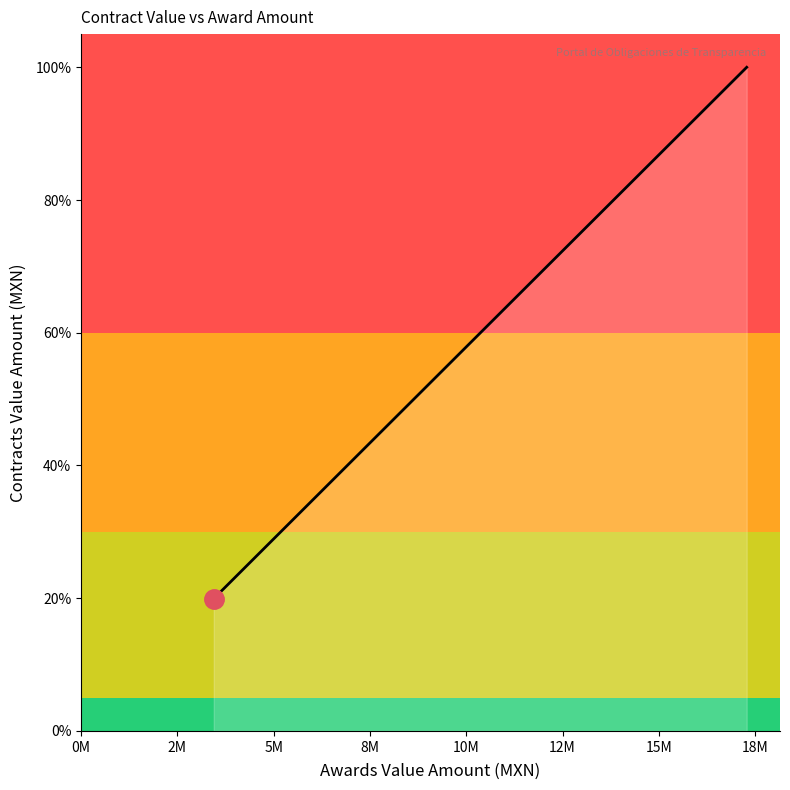

What is the difference between the maximum and minimum values?

80.1